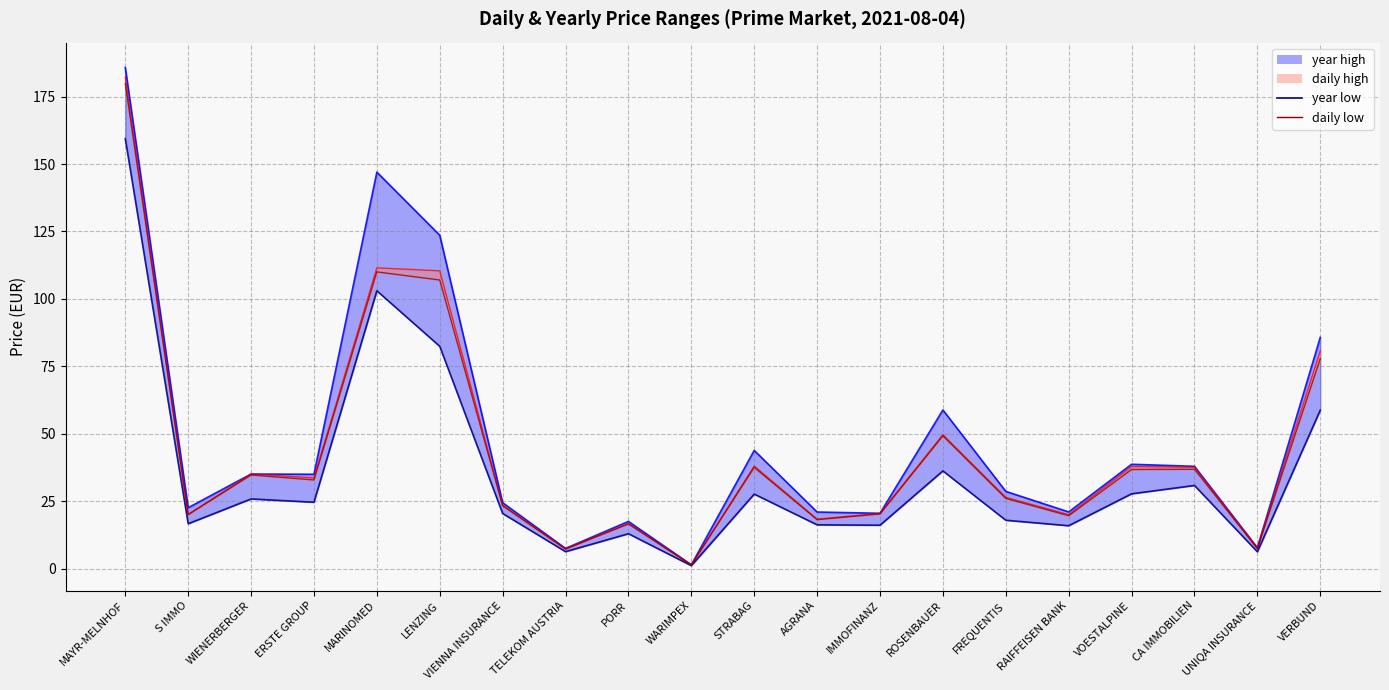

True or false: year high line and daily low cross at least once.

False